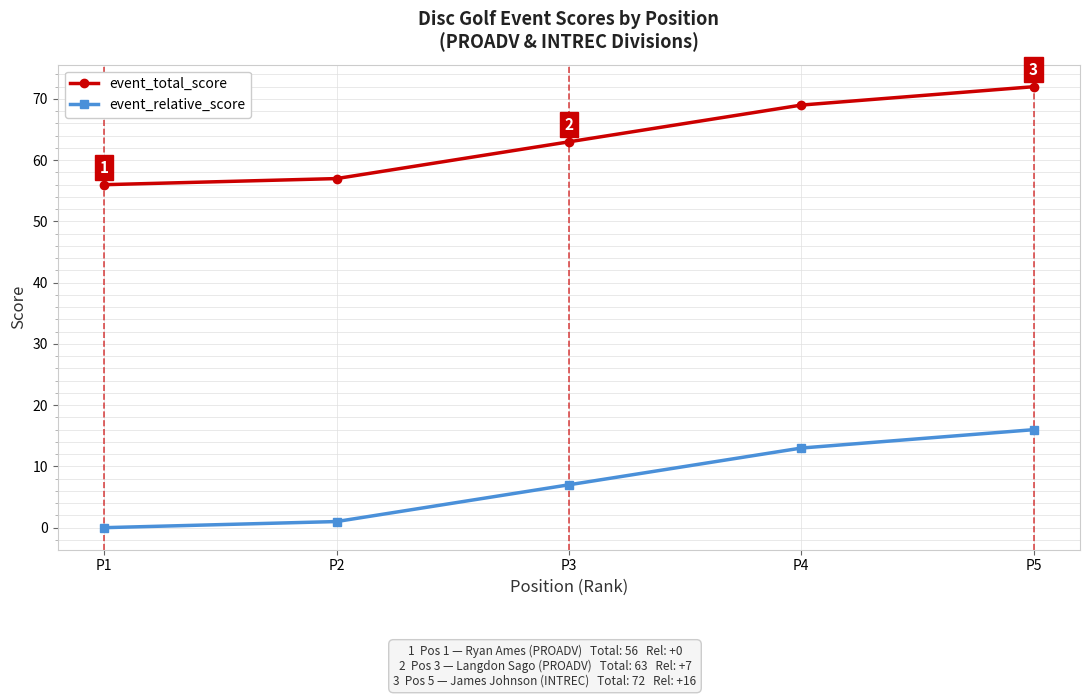

The event_total_score series shows 84 at P1. True or false?

False